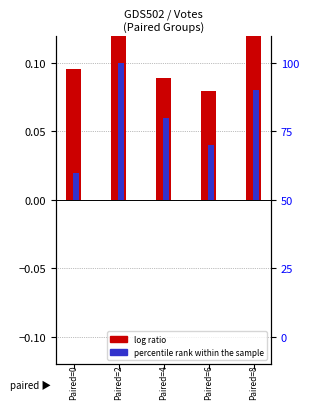

Rank the series by their maximum value, from highest to lowest.

log ratio, percentile rank within the sample